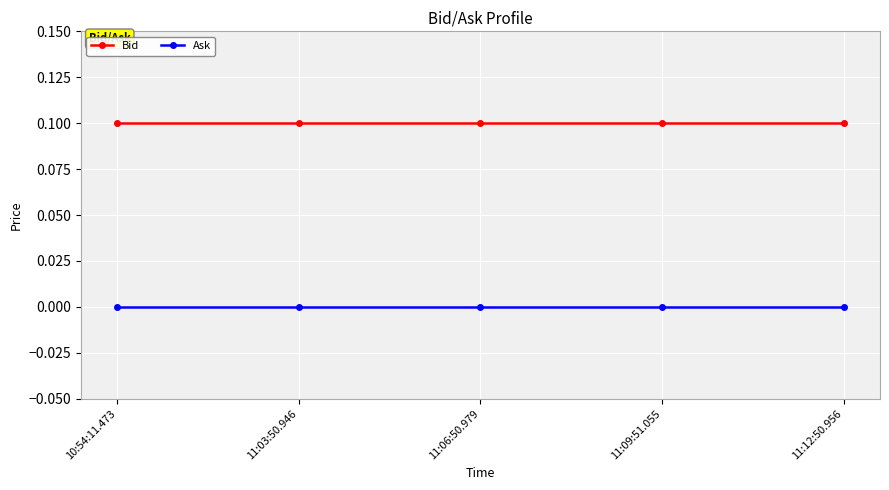

True or false: Bid has a value of 0.1 at 10:54:11.473.

True